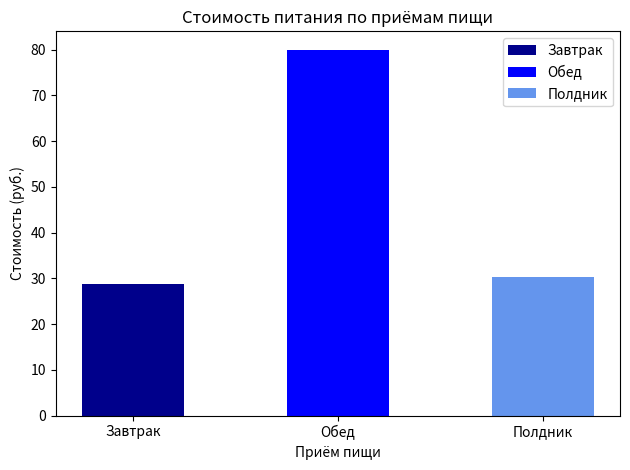

What is the difference between the highest and lowest values at День 3?

51.2